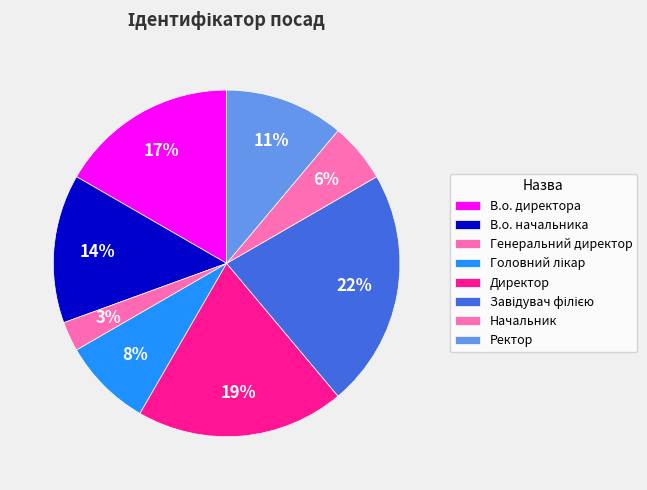

To the nearest percent, what is the difference between the Директор and Ректор slice percentages?

8%